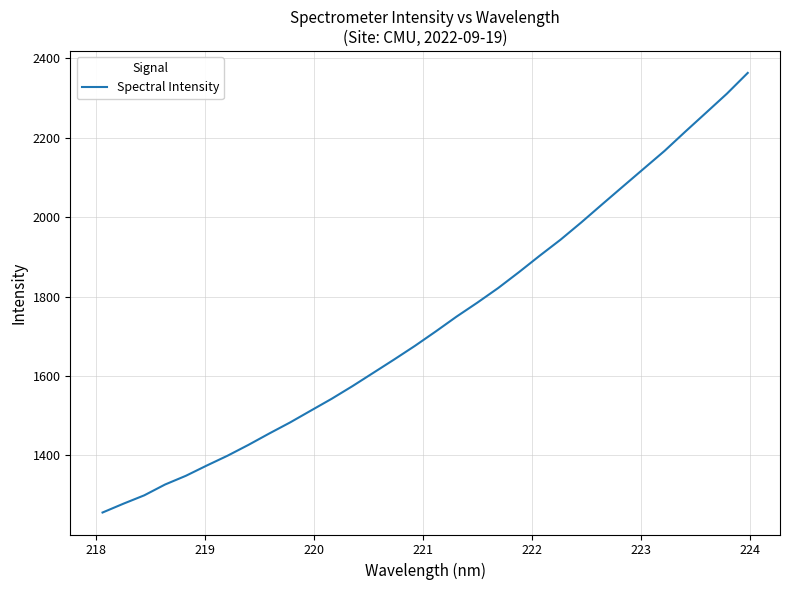

Does the chart have visible grid lines?

Yes